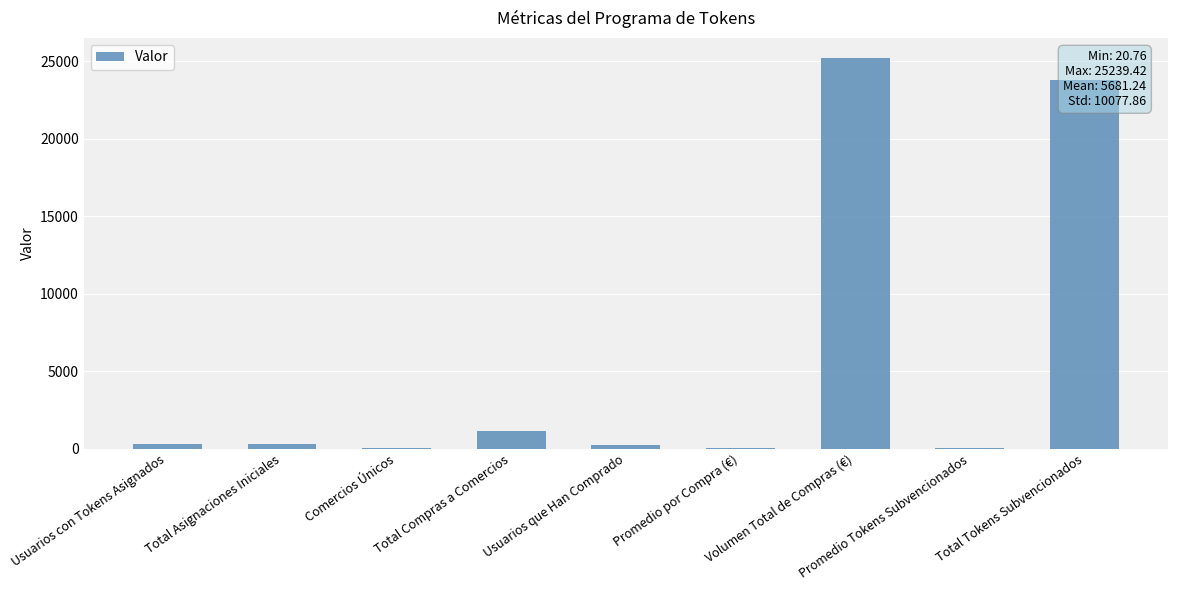

Where is the data nearest to the value 12630?

Total Tokens Subvencionados